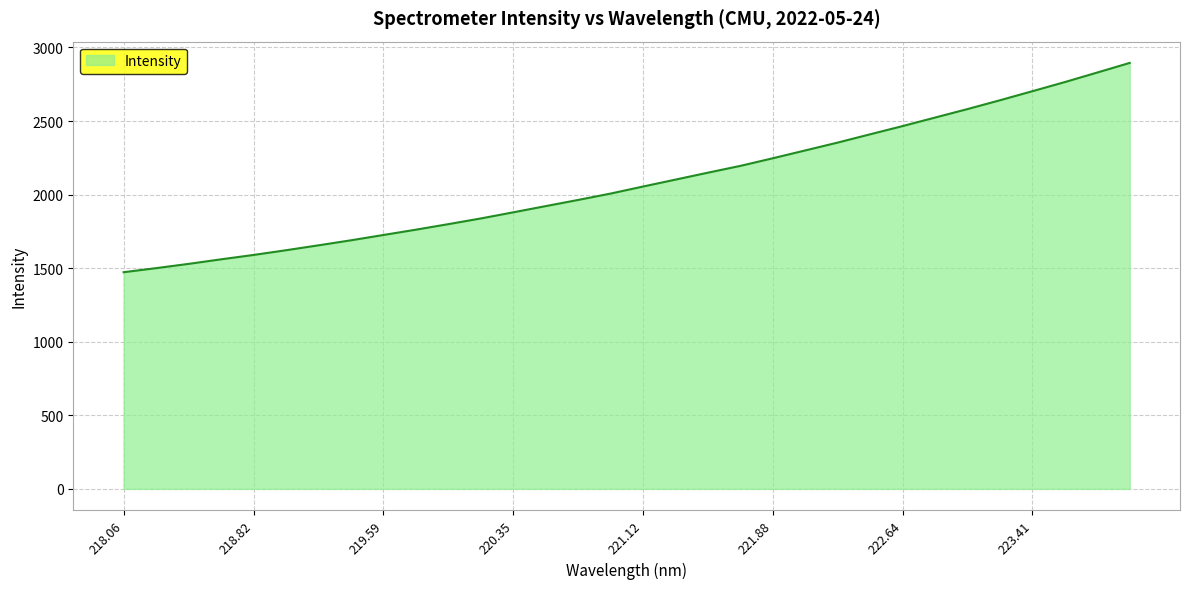

What is the minimum value shown in the chart?

1472.6